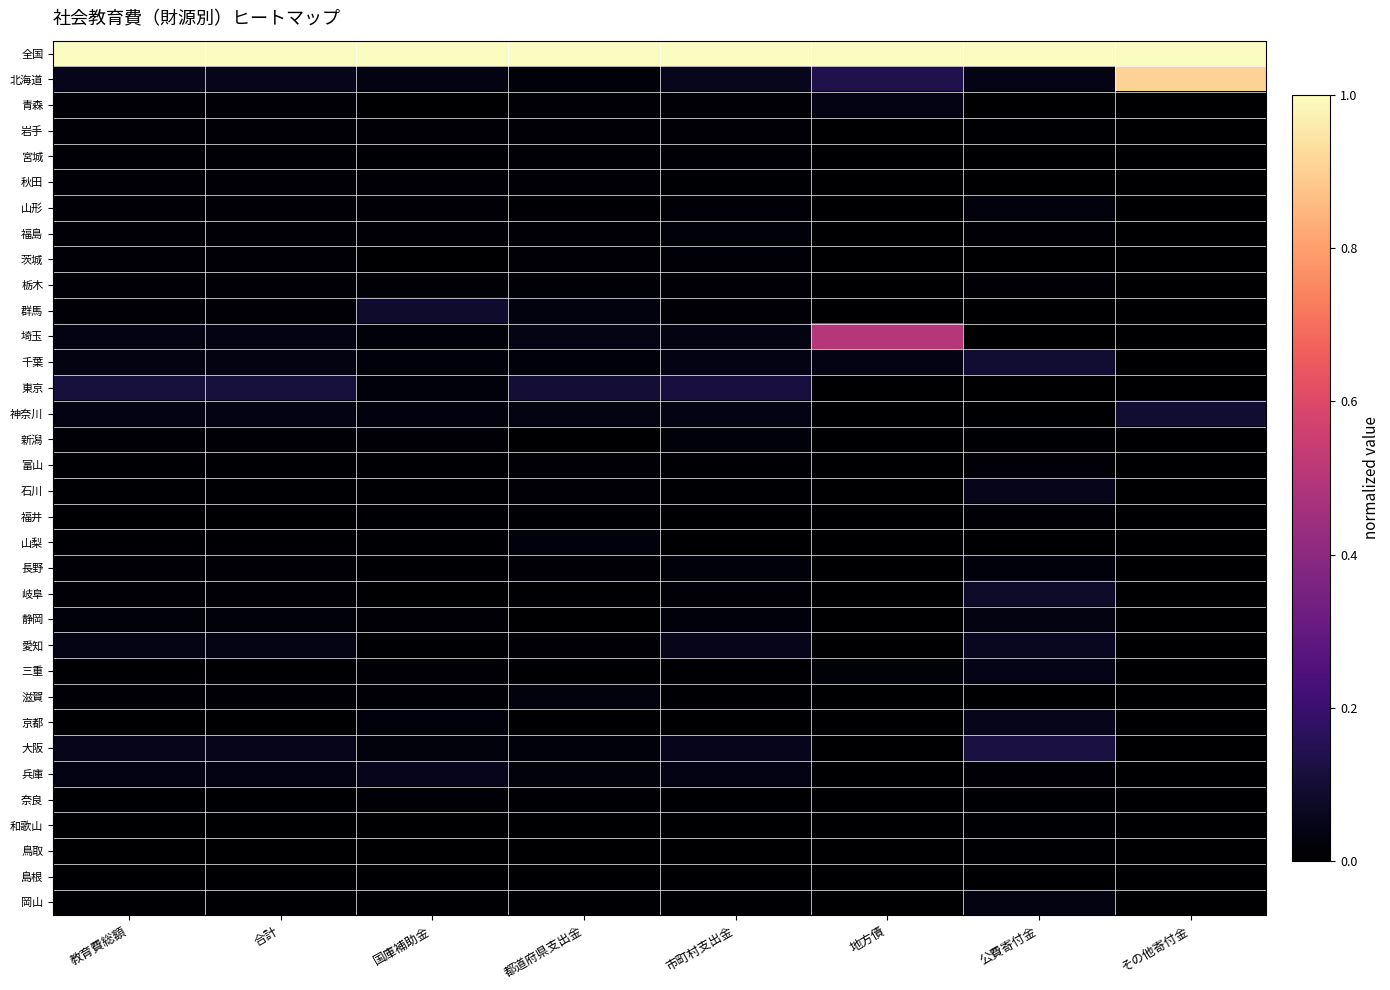

Rank the series by their maximum value, from lowest to highest.

島根, 和歌山, 鳥取, 福井, 奈良, 栃木, 秋田, 宮城, 富山, 岩手, 茨城, 新潟, 福島, 山梨, 長野, 山形, 滋賀, 岡山, 静岡, 青森, 三重, 石川, 京都, 兵庫, 愛知, 岐阜, 群馬, 神奈川, 千葉, 東京, 大阪, 埼玉, 北海道, 全国